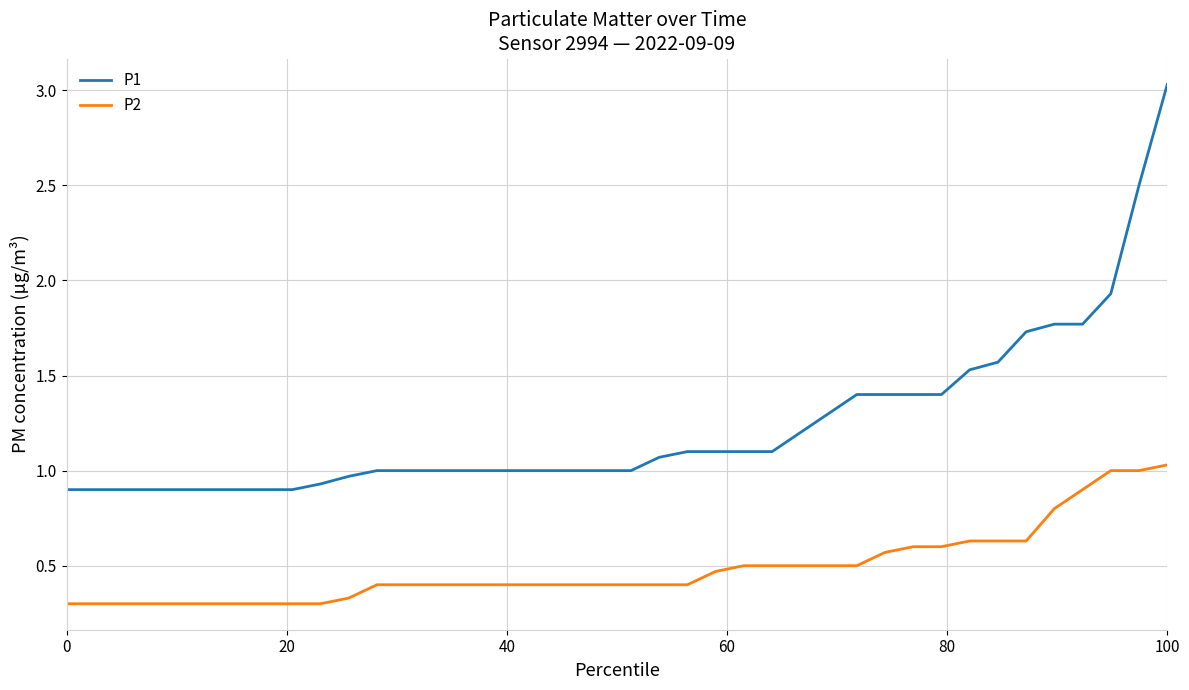

Rank the series by their average value, from lowest to highest.

P2, P1